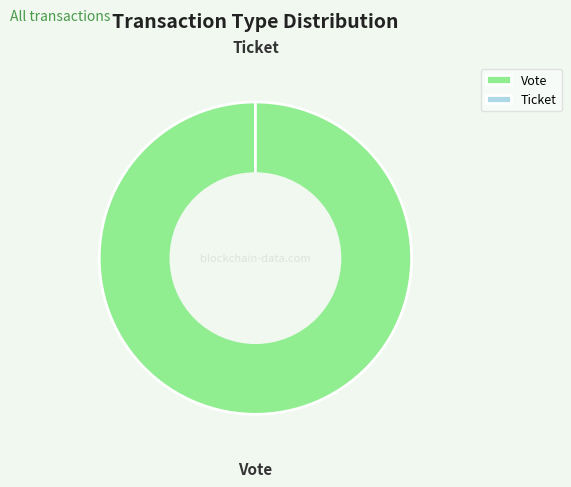

Is the sum of Vote and Ticket greater than half?

Yes